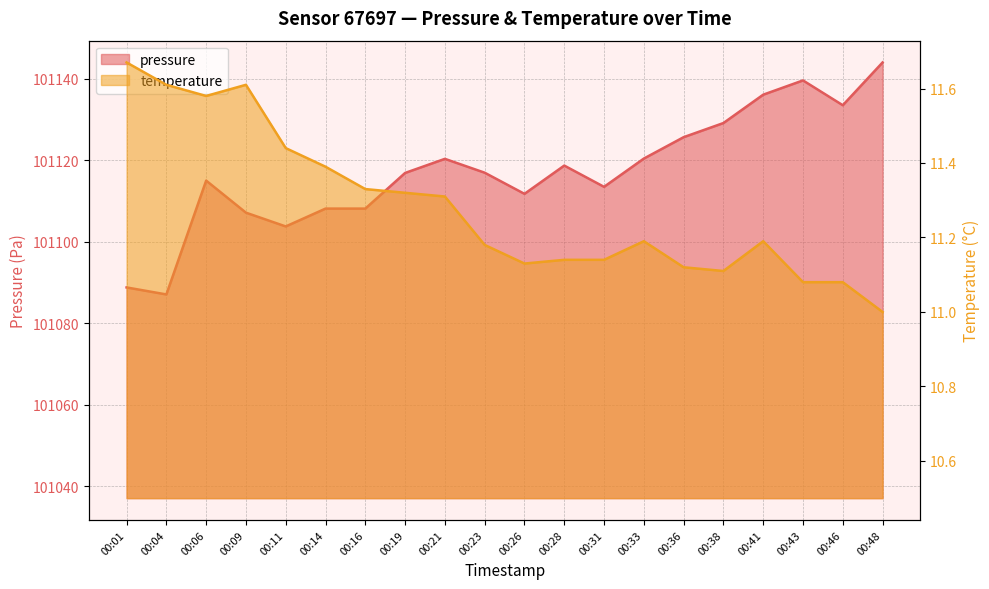

True or false: temperature has a value of 19.3 at 00:38.

False